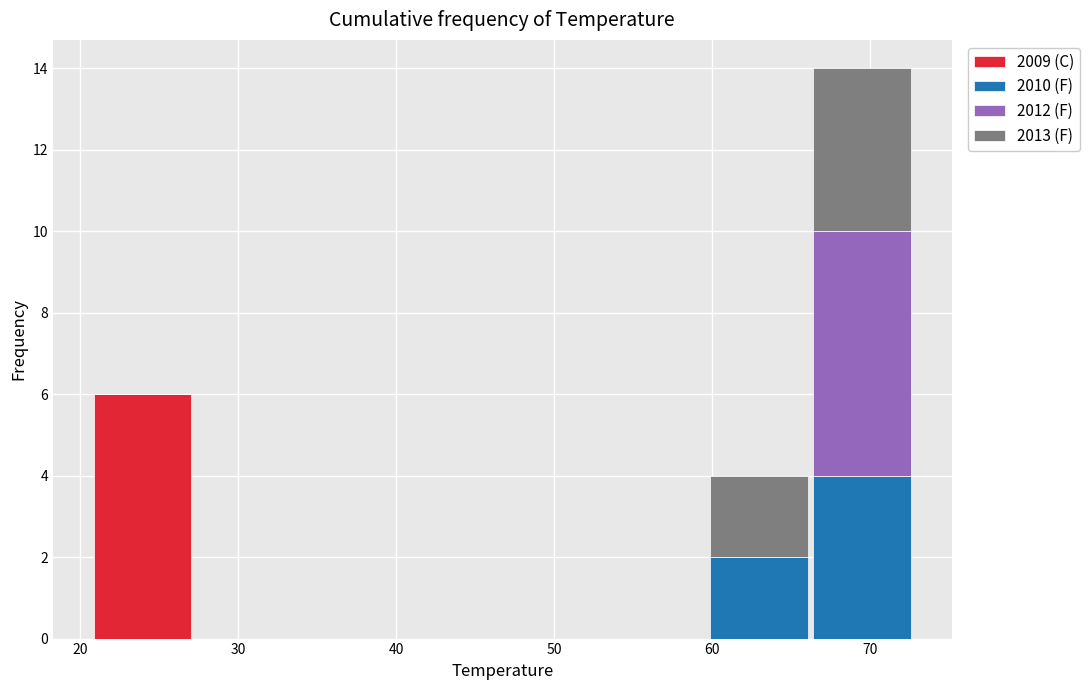

Which range on the x-axis has the tallest stacked bar (by total height)?

66 to 73